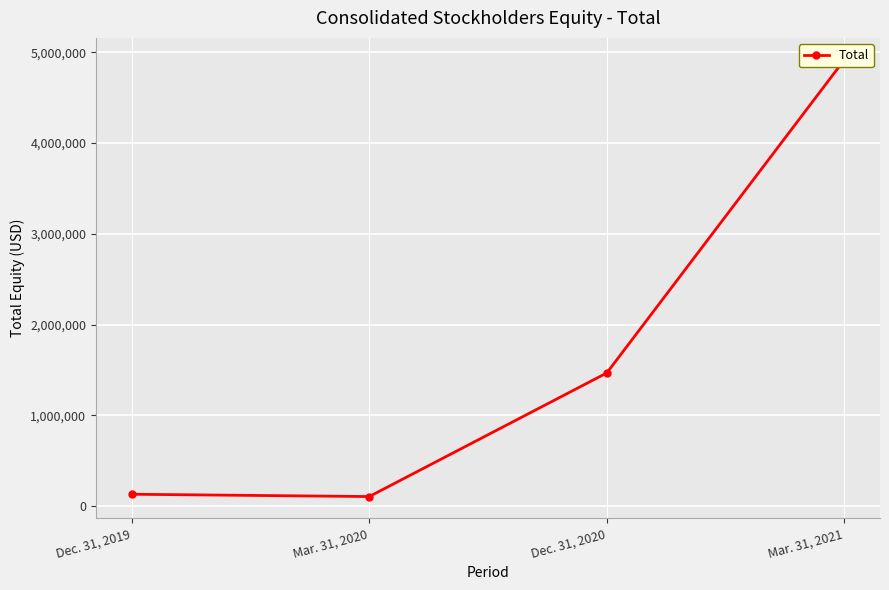

Which category has the highest value across all series?

Mar. 31, 2021